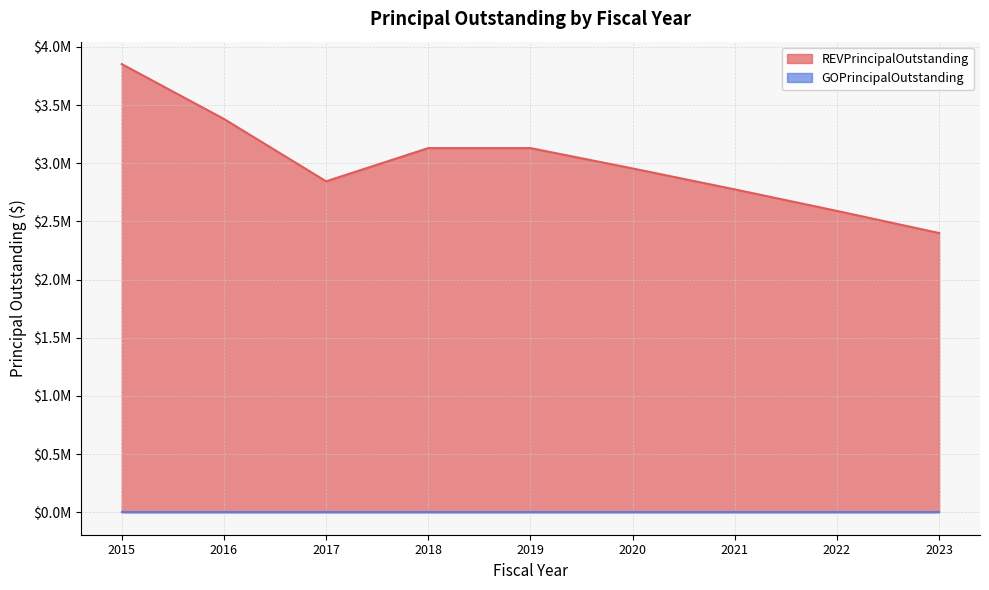

What is the change in value from 2017 to 2018?

+285501.6